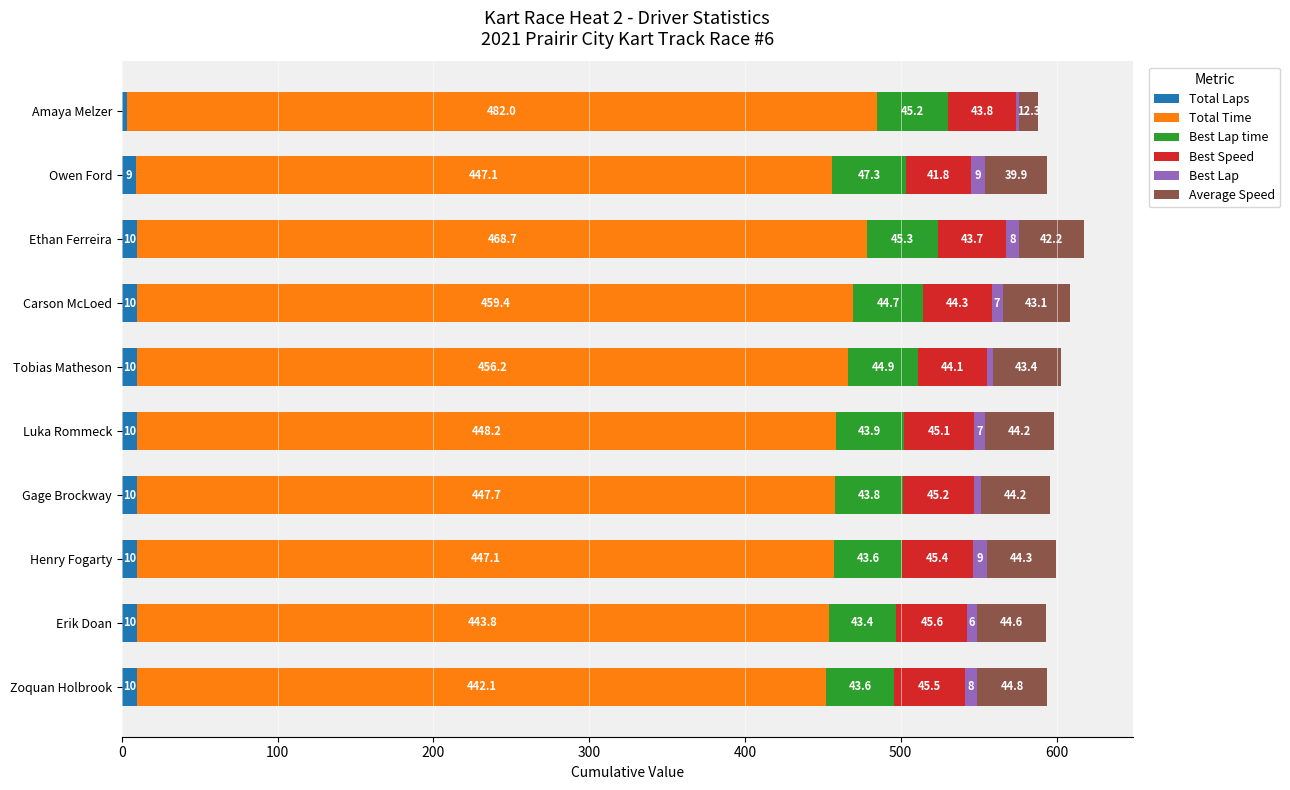

At which category is the sum across all series the highest?

Ethan Ferreira